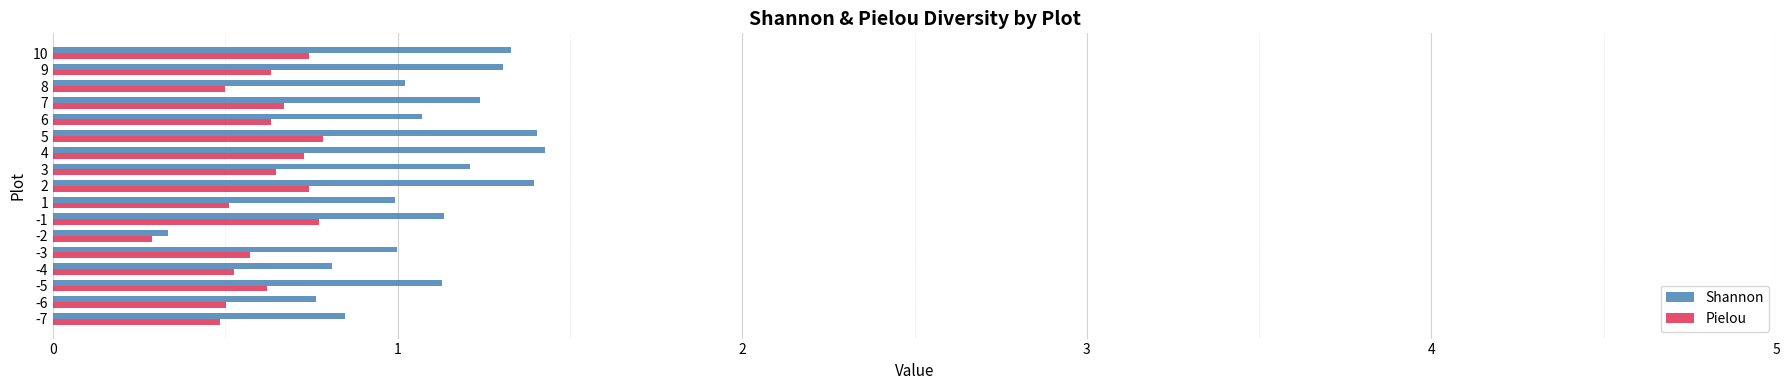

Which series has the largest total across all categories?

Shannon